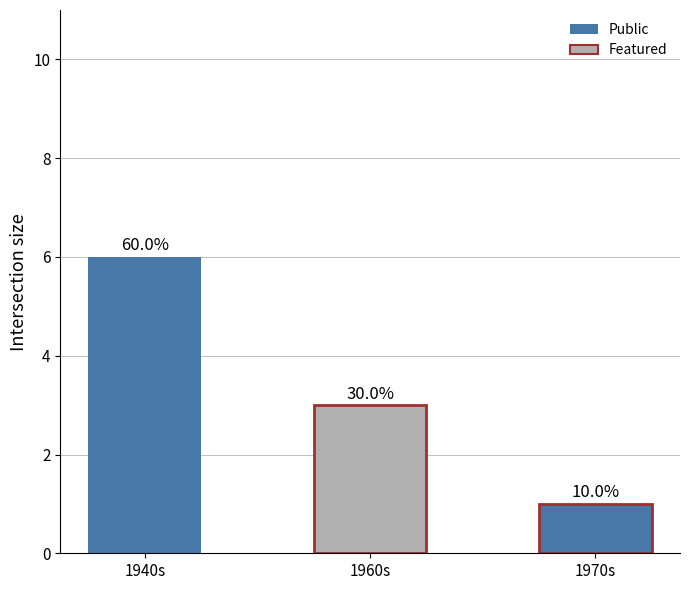

Does the chart contain any negative values?

No